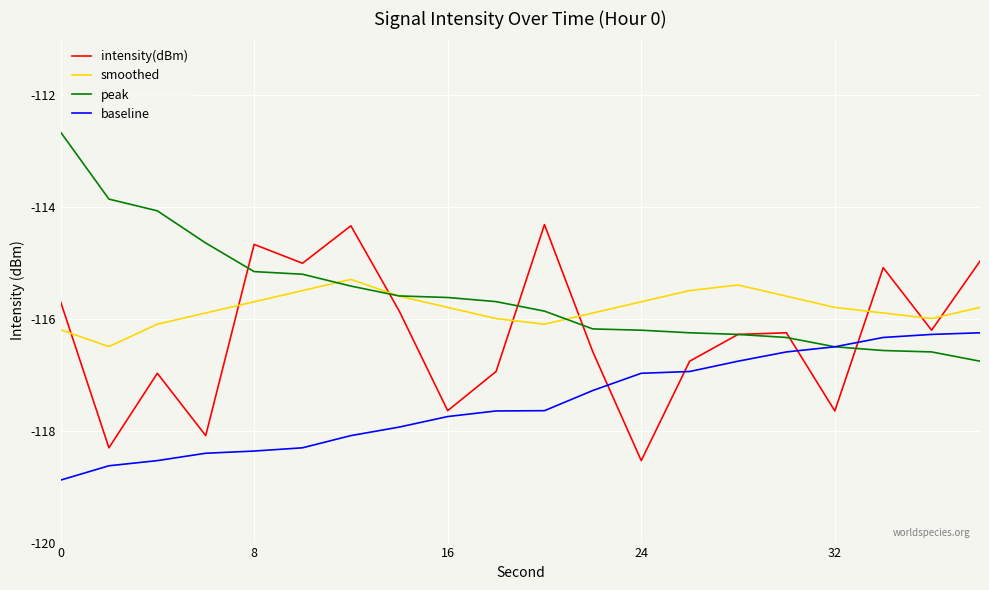

Is this an area chart (filled region under the line)?

No